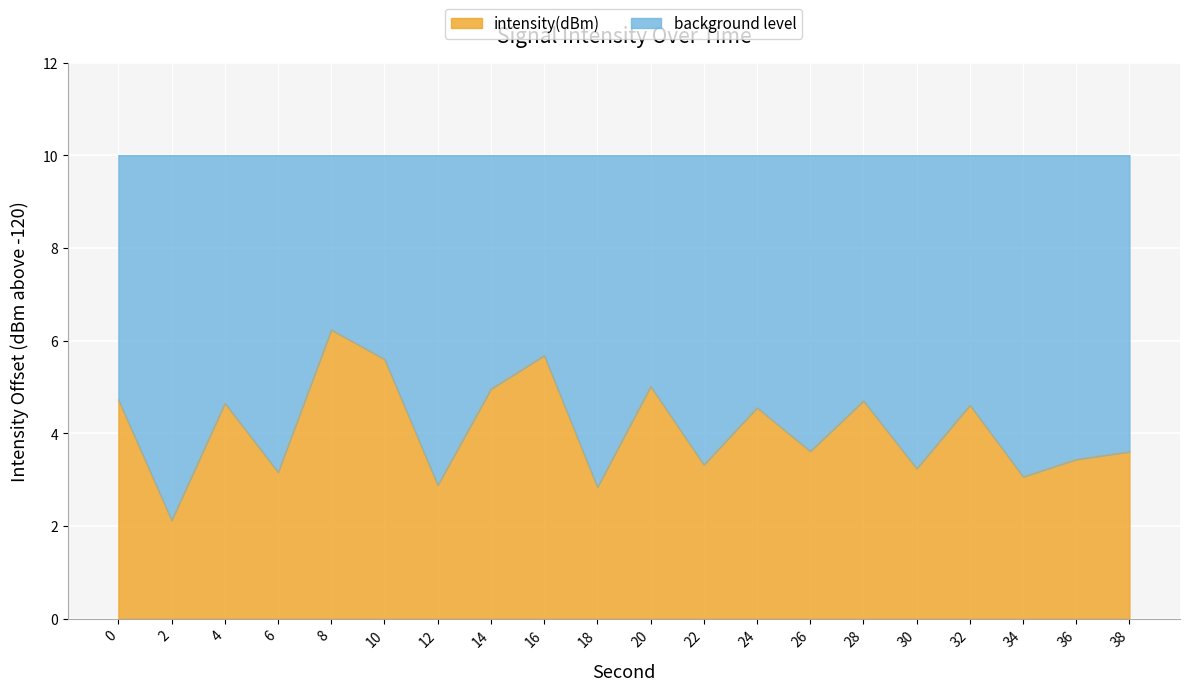

Does the chart display data point markers on the line(s)?

No